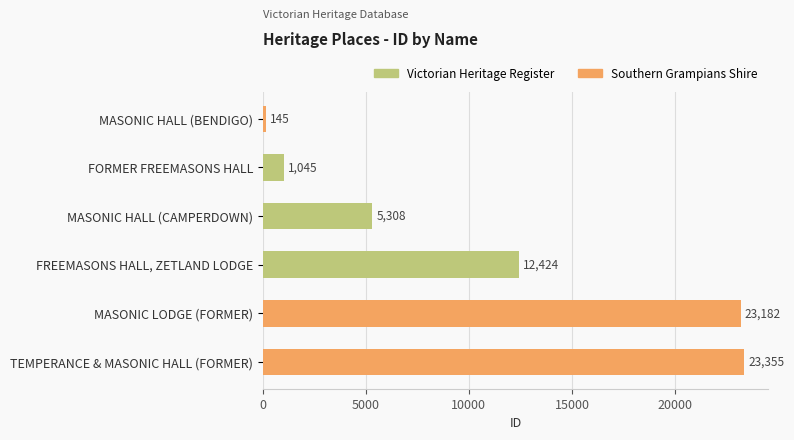

What is the difference between the maximum and second lowest values?

22310